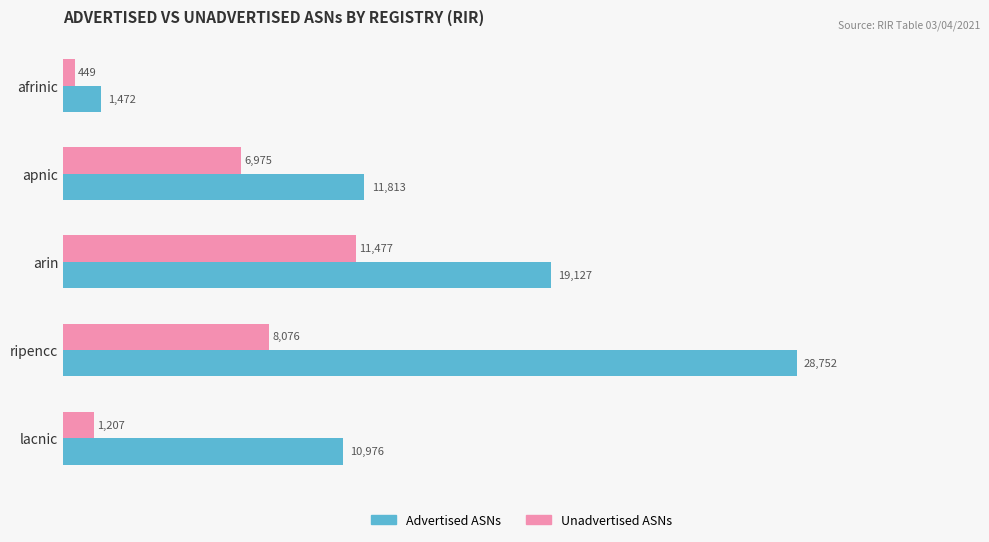

Which series has the largest total across all categories?

Advertised ASNs